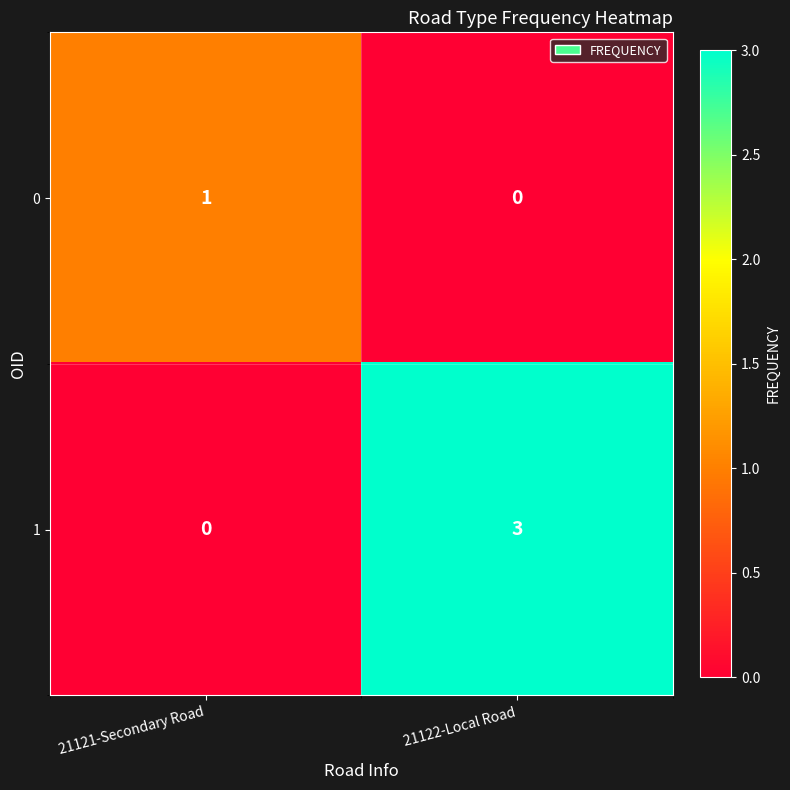

What is the difference between the maximum and minimum values in the 1 series?

3